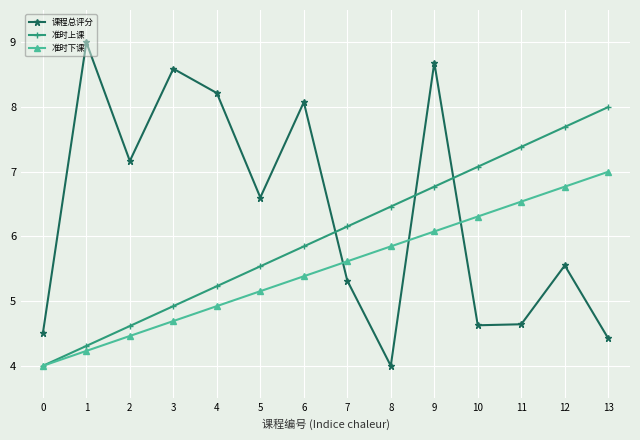

How many lines are shown in the chart?

3